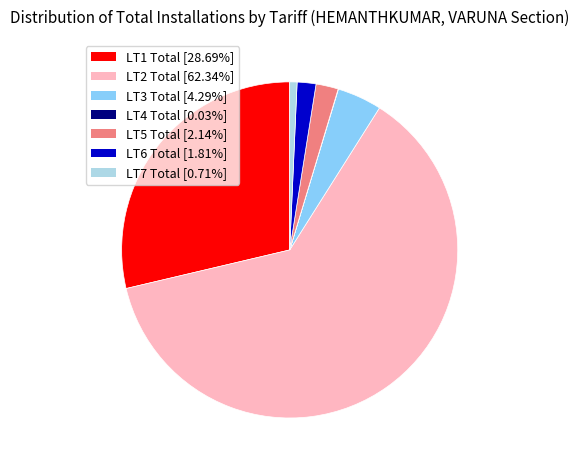

Combined, do LT3 Total and LT1 Total account for over 50%?

No